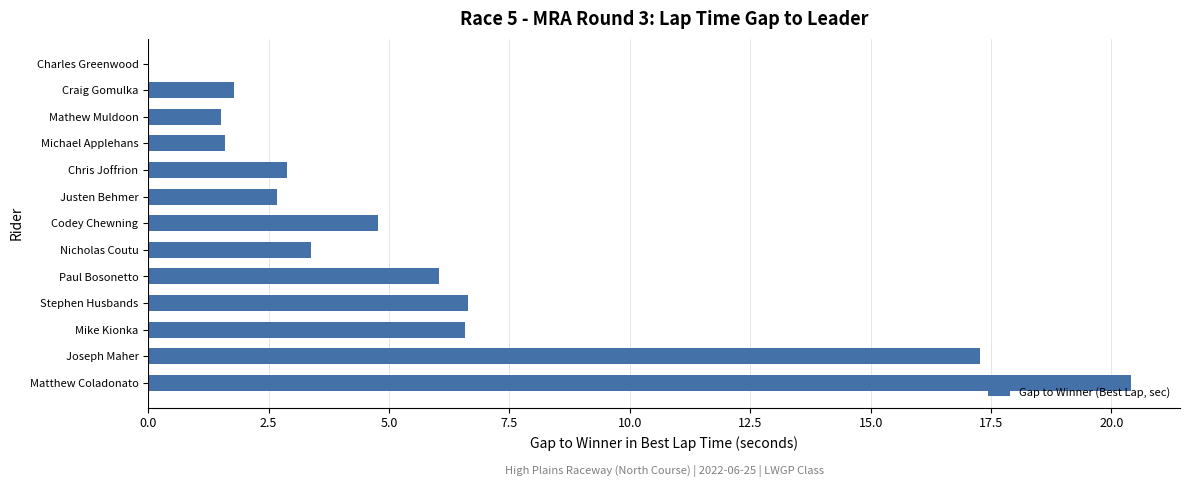

At which category does the chart reach its peak across all series?

Matthew Coladonato